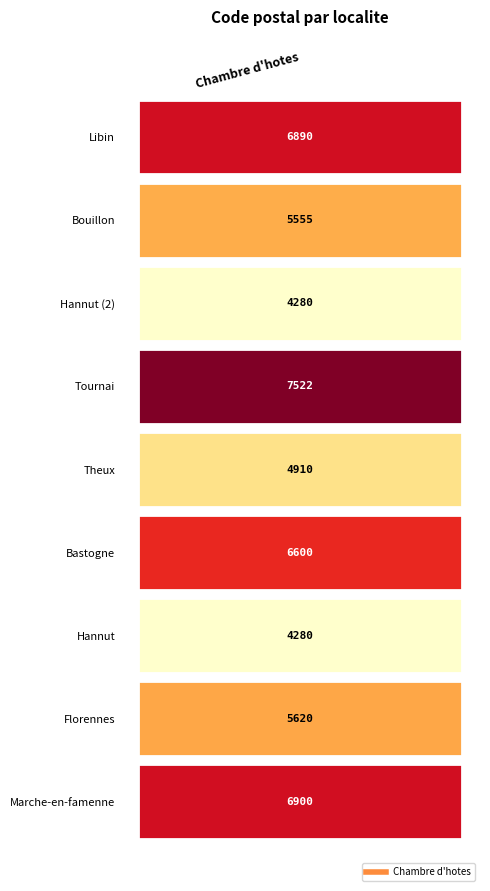

How many data points are less than 5620?

4